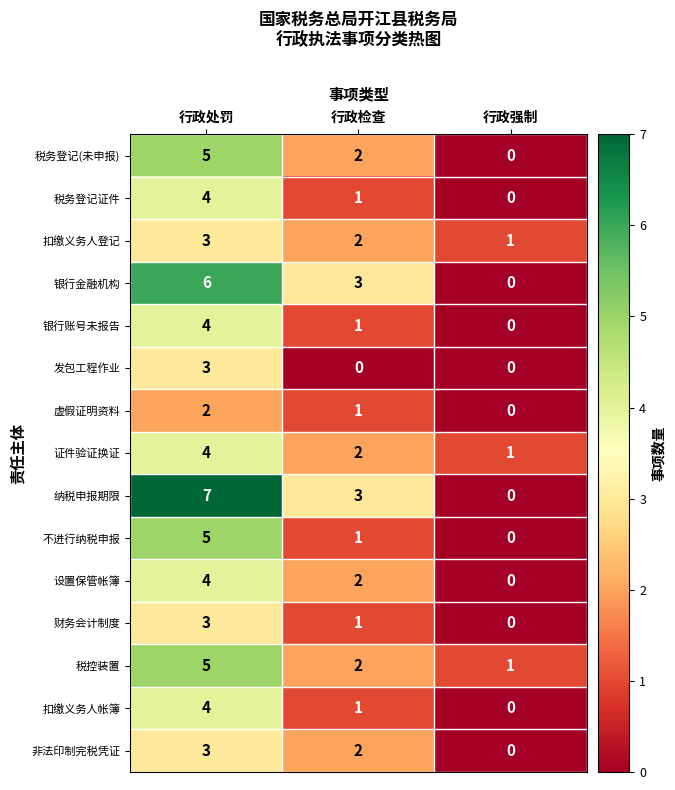

How many 不进行纳税申报 values are between 0 and 5?

3